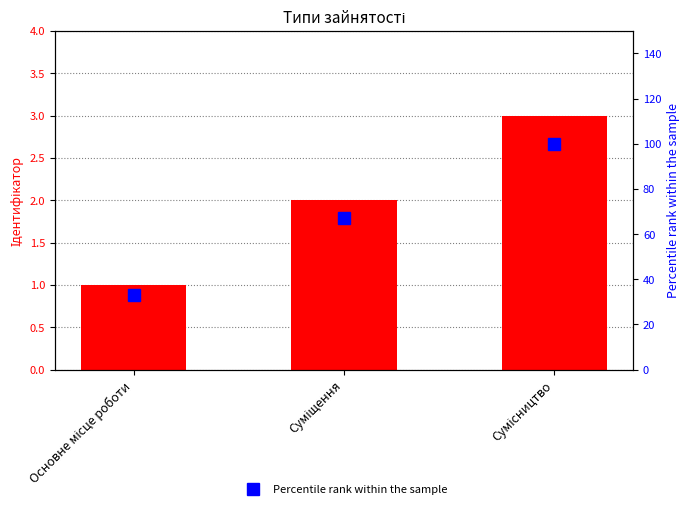

At which category does the chart reach its peak across all series?

Сумісництво